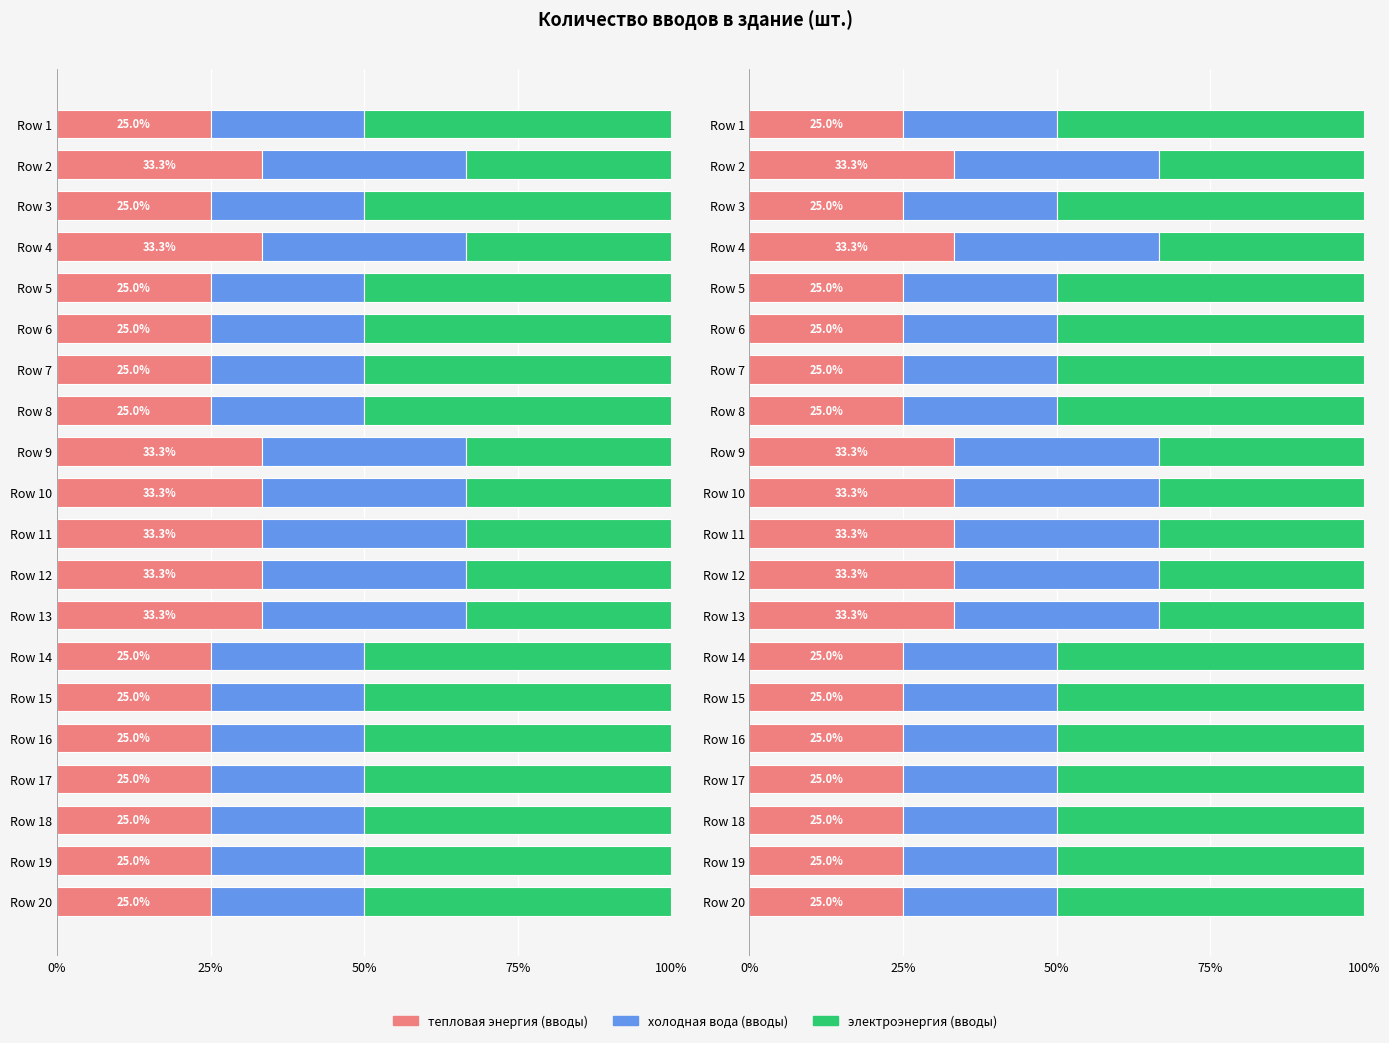

What is the label of the 12th bar from the right?

8